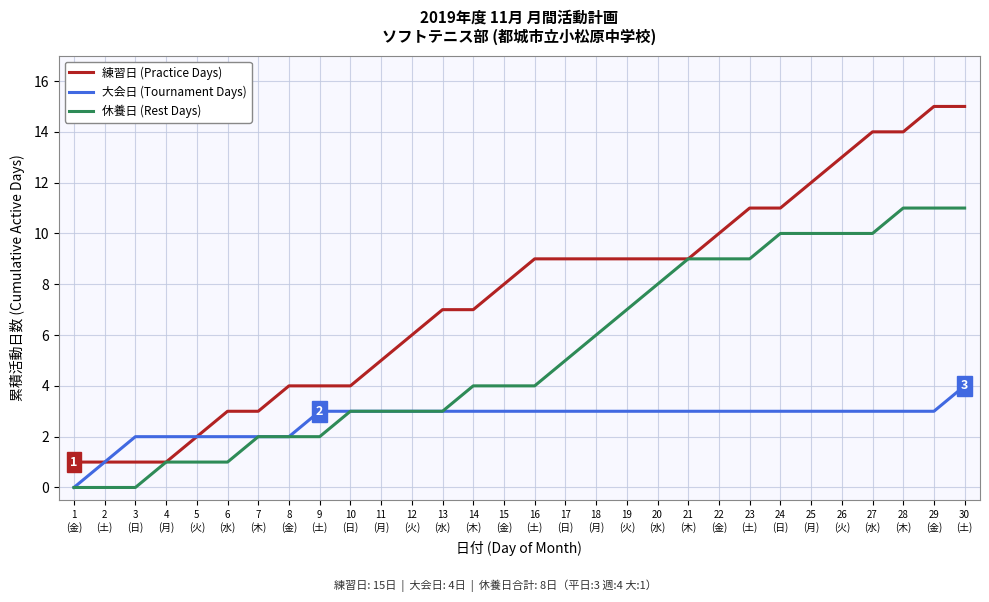

Which series has the widest spread of values?

練習日 (Practice Days)